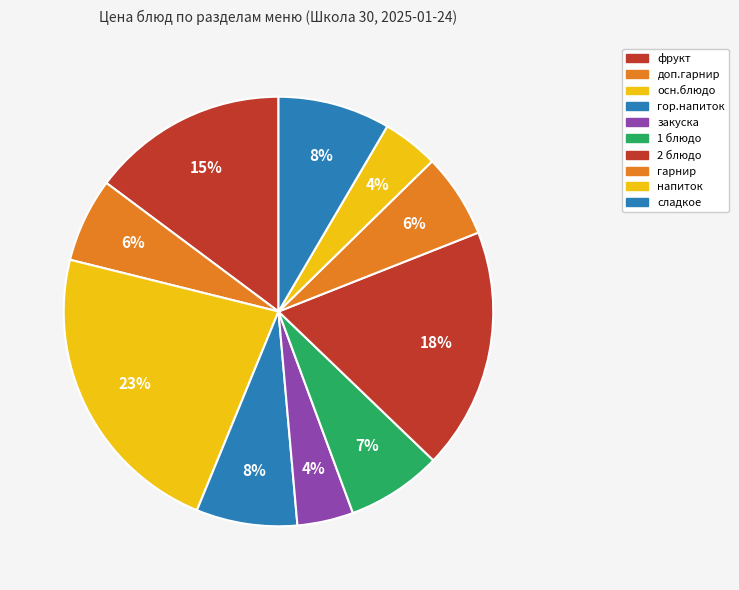

To the nearest percent, what percentage of the pie is гарнир?

6%